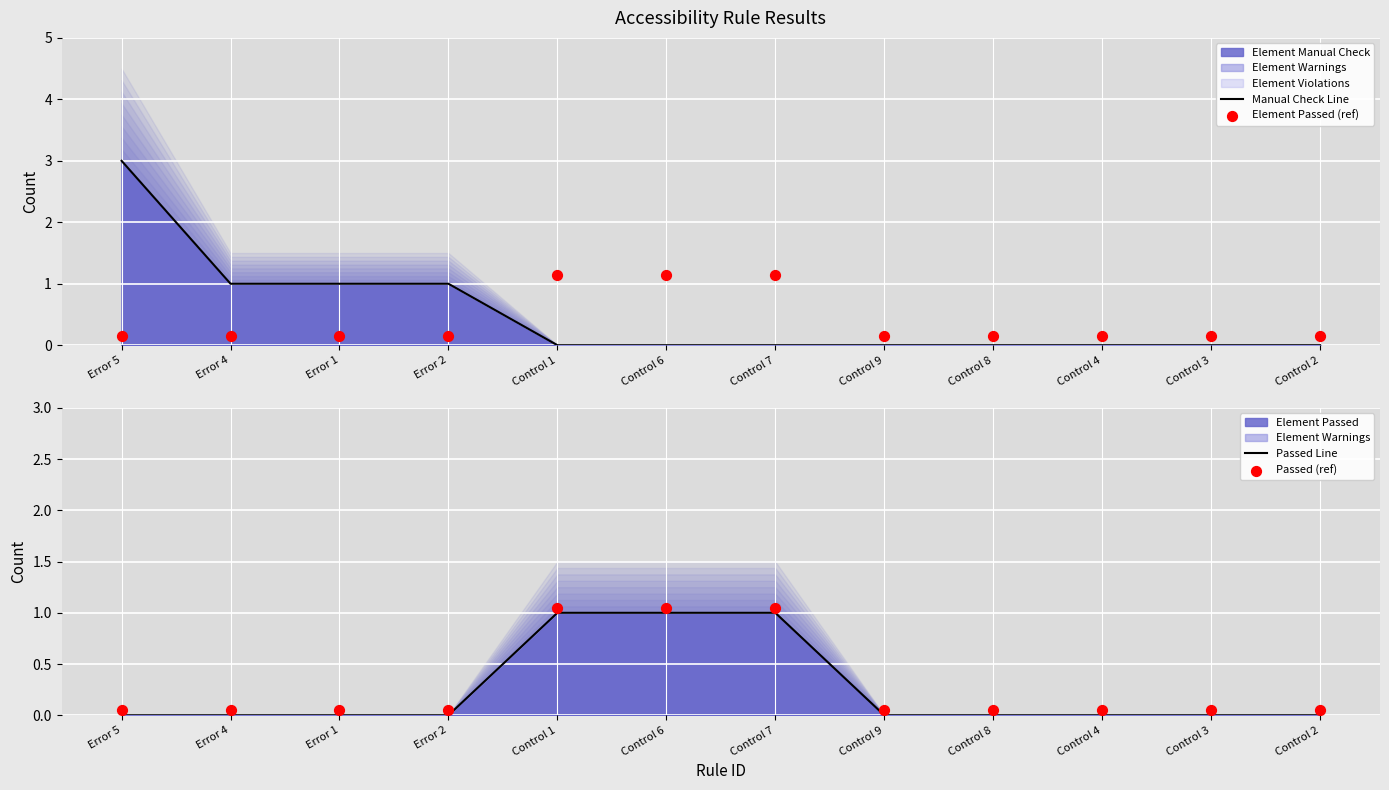

Is the value of Passed (ref) at Error 2 greater than the value of Element Passed (ref) at Control 7?

No